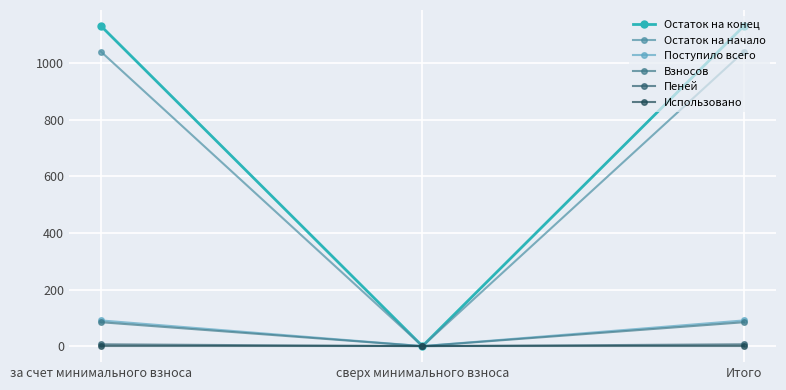

Is the value of Остаток на конец at сверх минимального взноса greater than the value of Использовано at за счет минимального взноса?

No